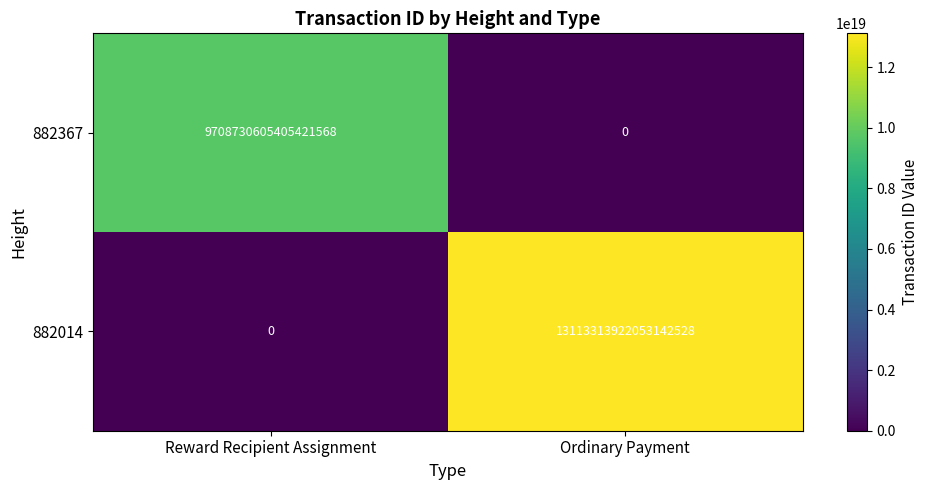

Which series has the largest range (max minus min)?

882014